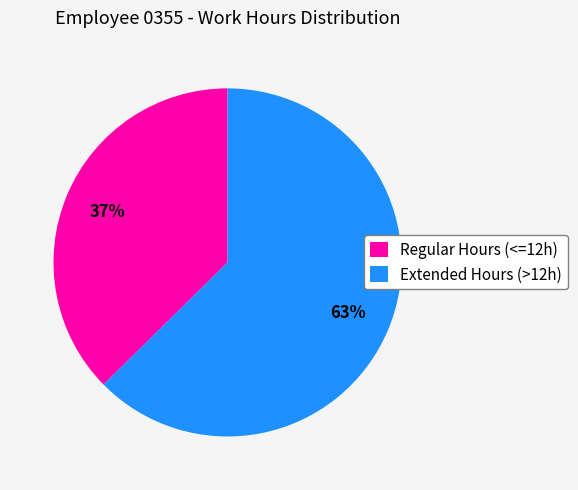

Which has a higher value, Regular Hours (<=12h) or Extended Hours (>12h)?

Extended Hours (>12h)